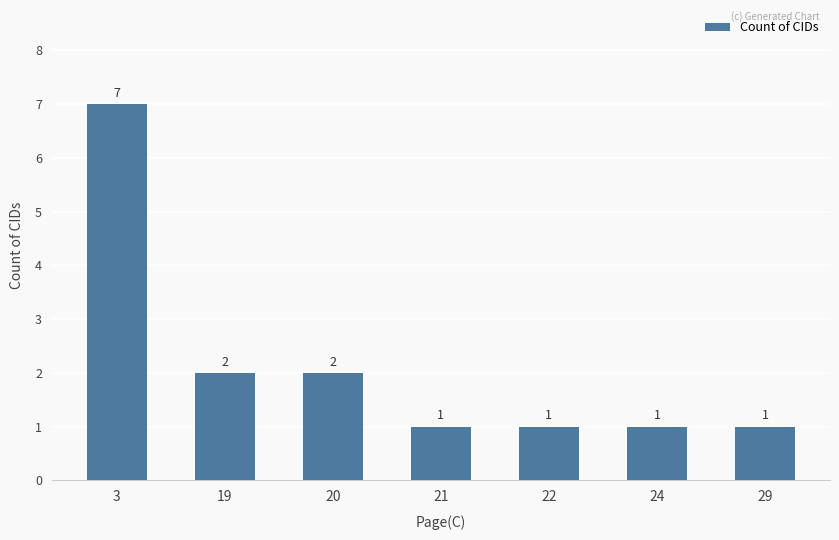

What is the minimum value shown in the chart?

1